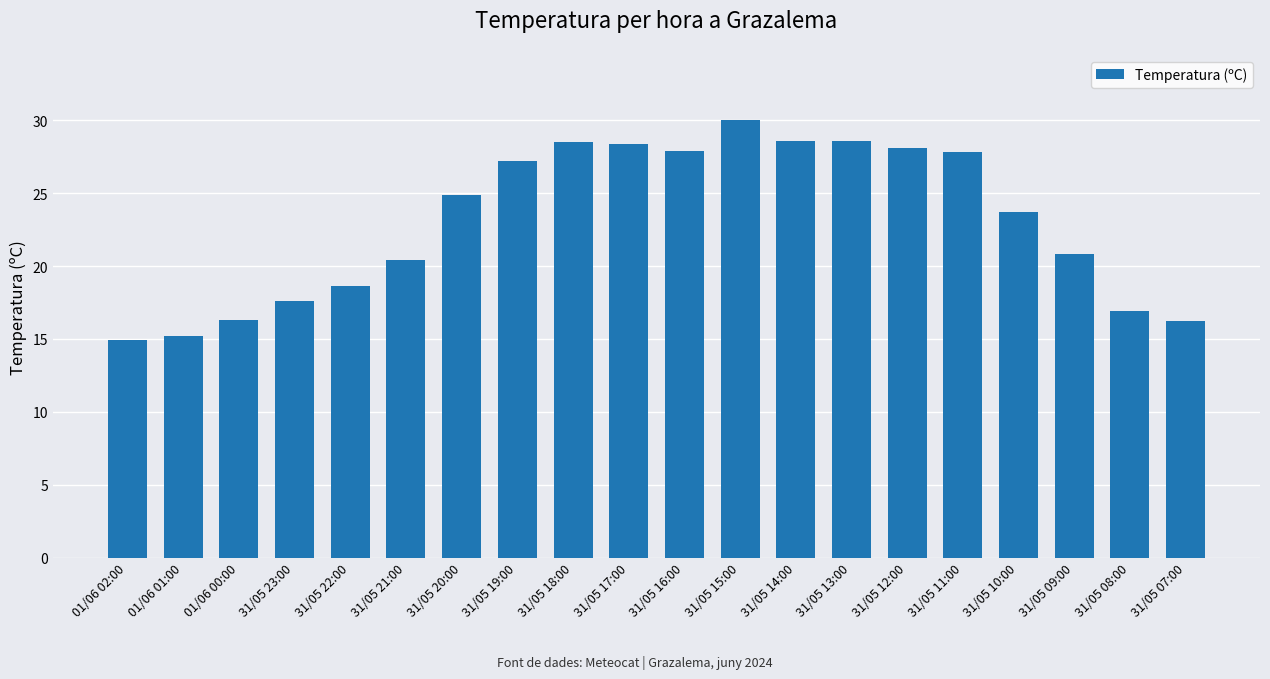

At which category does the chart reach its peak across all series?

31/05 15:00